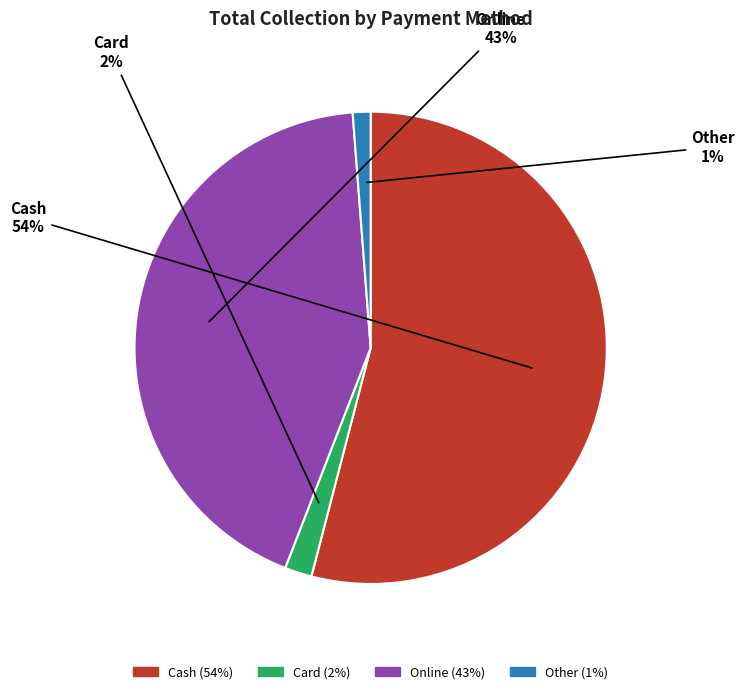

To the nearest percent, what is the average slice percentage?

25%